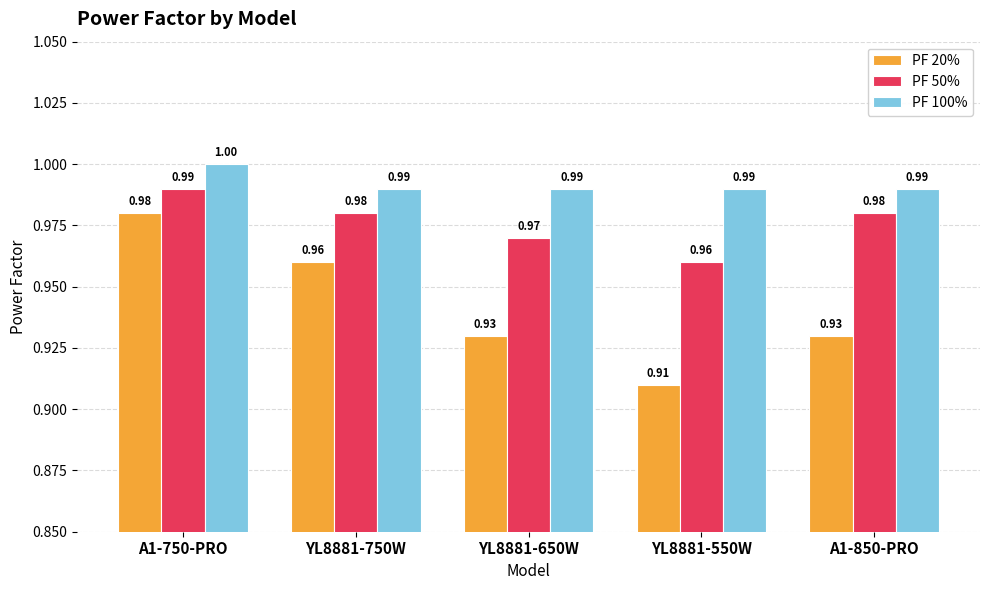

How many bars are there in total?

15